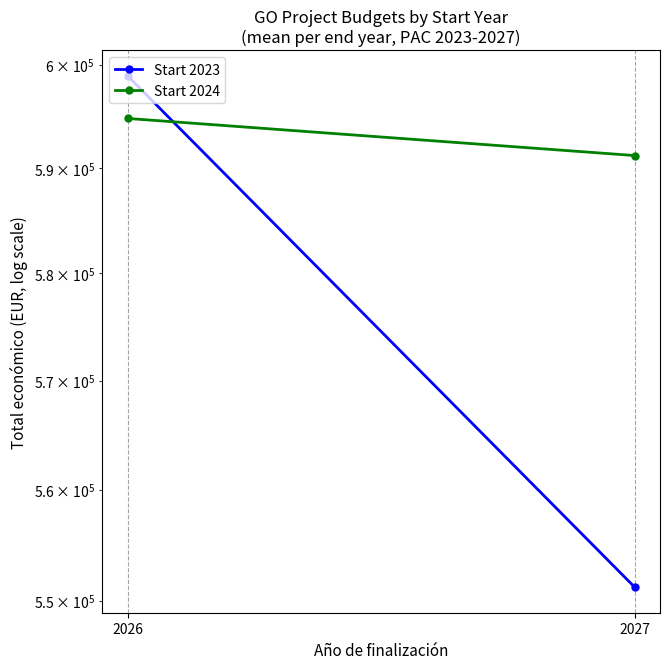

What is the sum of all Start 2023 values?

1150105.0